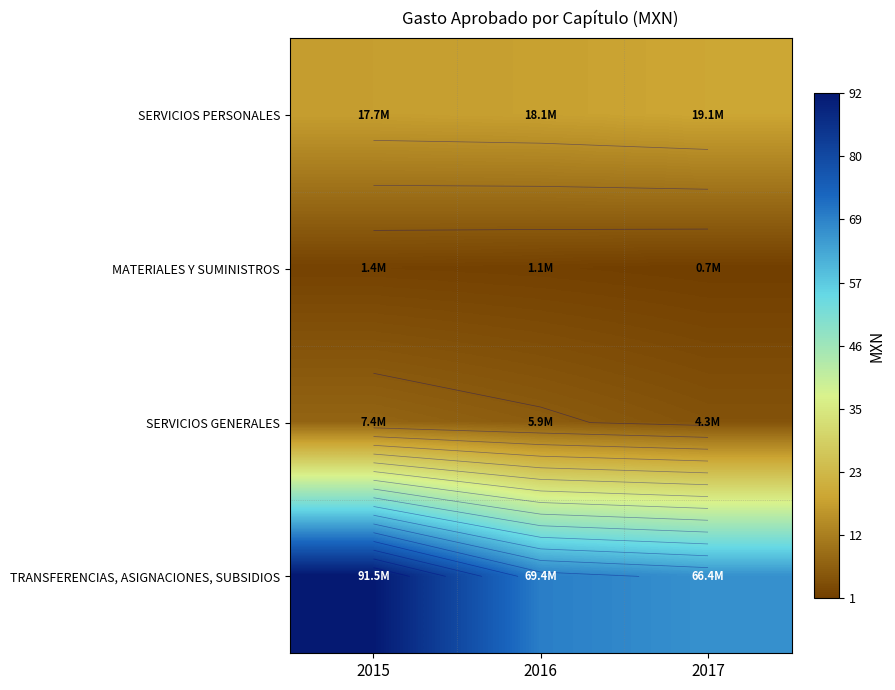

Is it true that SERVICIOS GENERALES equals 4.3 at 2017?

True